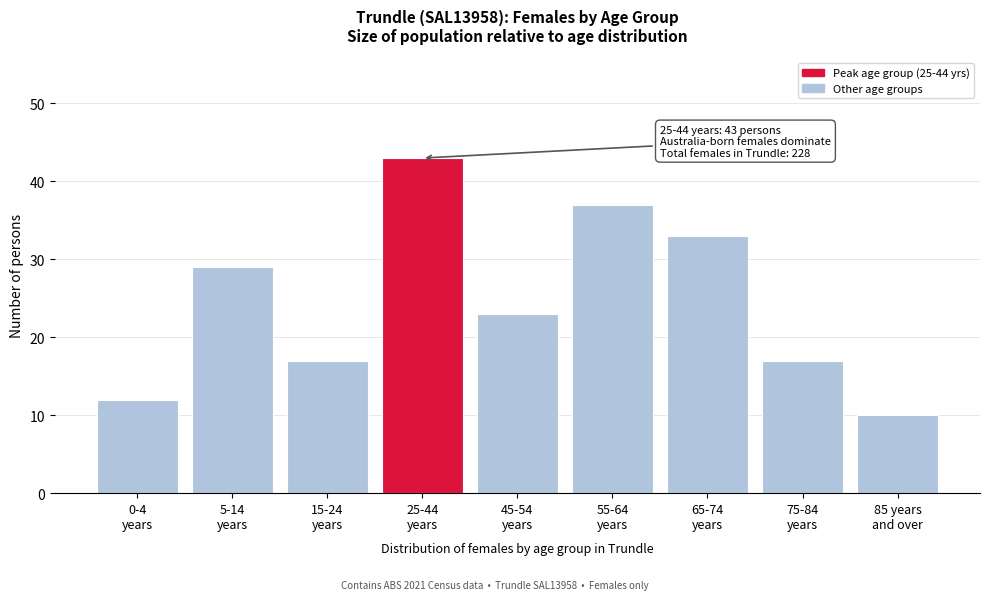

Reading left to right, what are all the values shown in this chart?

12	29	17	43	23	37	33	17	10